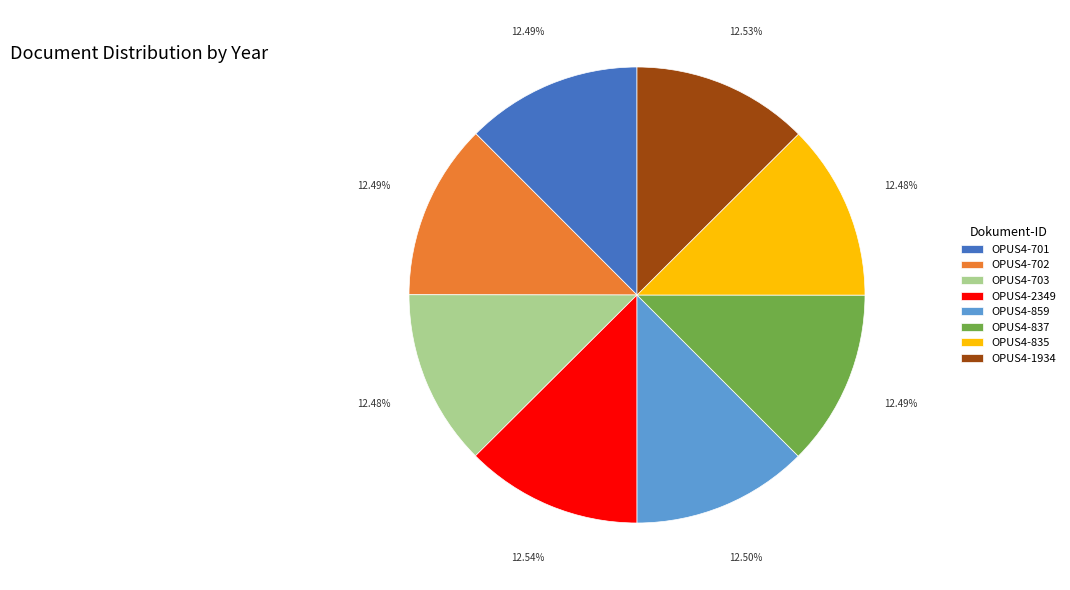

What is the ratio of the value at OPUS4-837 to the value at OPUS4-1934?

1.0